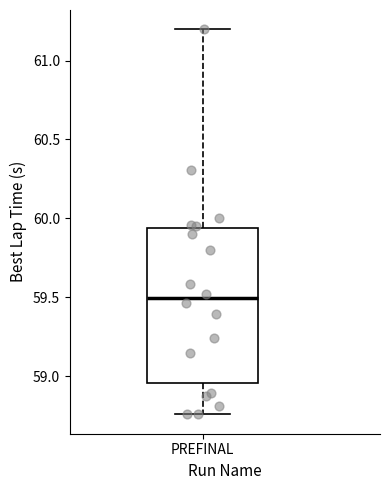

Read this box plot against the y-axis: the position of the median line, the range covered by the box, and the ends of both whiskers. The values are not printed on the chart, so give them approximately, as read against the axis.

median 59.50, box 58.95 to 59.95, whiskers 58.75 to 61.20